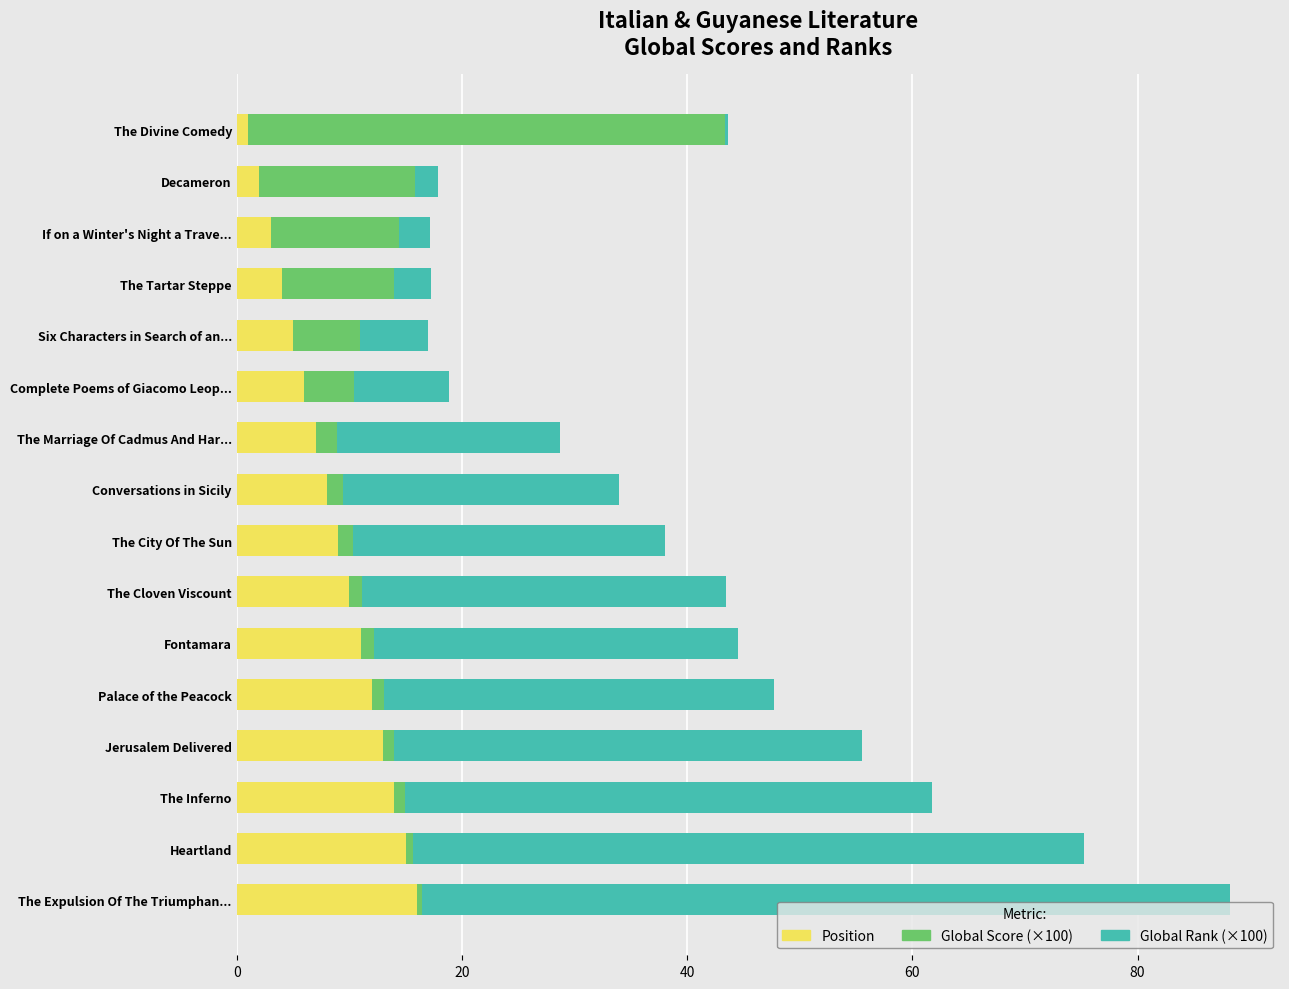

What is the highest value of the Position series?

16.0